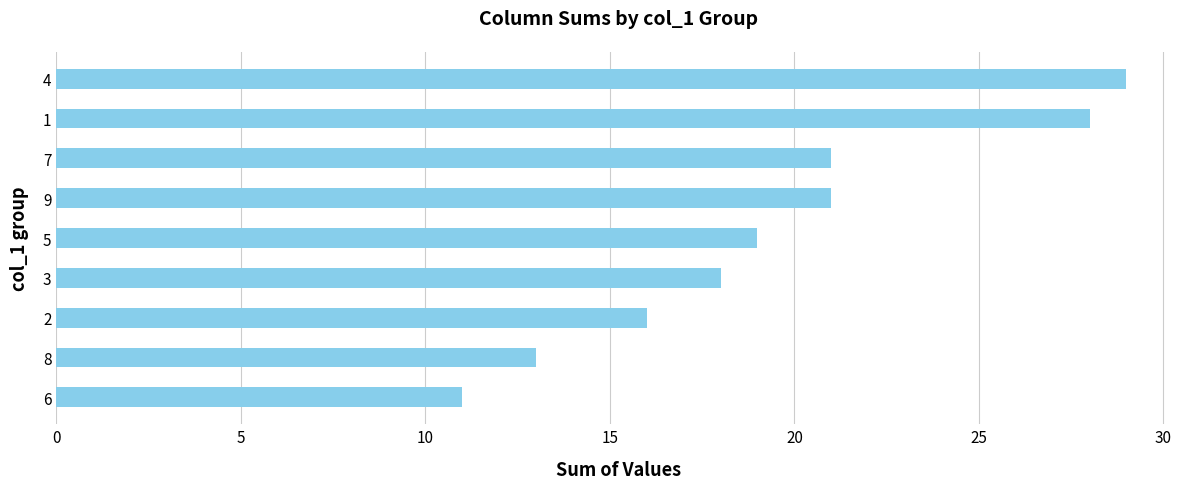

Approximately how many times larger is the value at 7 compared to 9?

1.0